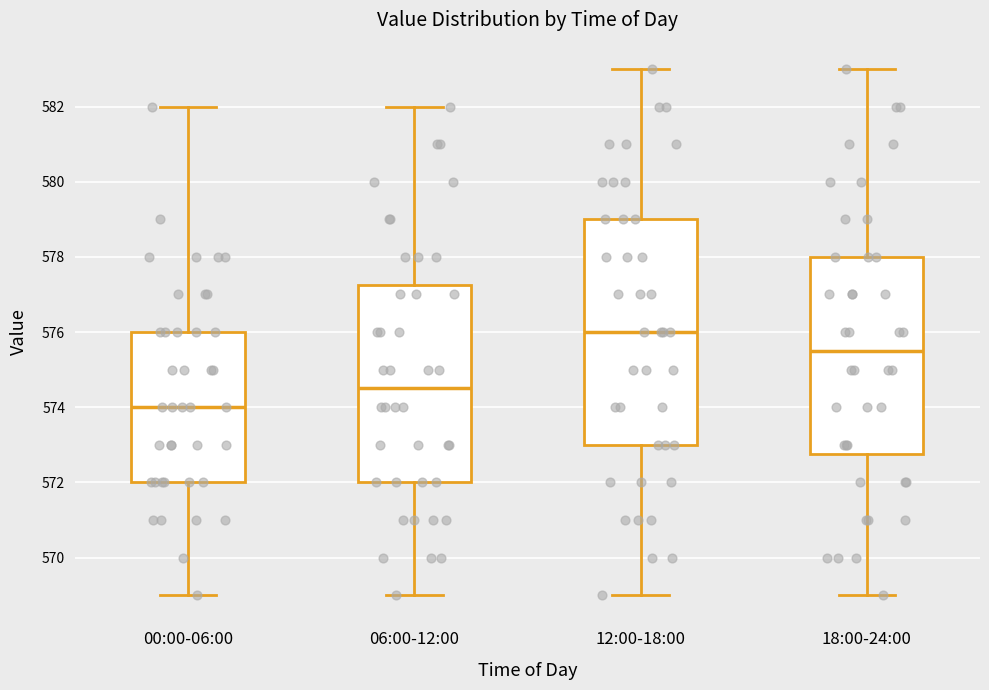

Reading left to right, transcribe this box plot: for each box, give where its median line is, the range the box spans, and where its two whiskers end, as read against the y-axis. The values are not printed on the chart, so give them approximately, as read against the axis.

00:00-06:00: median 574.0, box 572.0 to 576.0, whiskers 569.0 to 582.0
06:00-12:00: median 574.6, box 572.0 to 577.2, whiskers 569.0 to 582.0
12:00-18:00: median 576.0, box 573.0 to 579.0, whiskers 569.0 to 583.0
18:00-24:00: median 575.6, box 572.8 to 578.0, whiskers 569.0 to 583.0